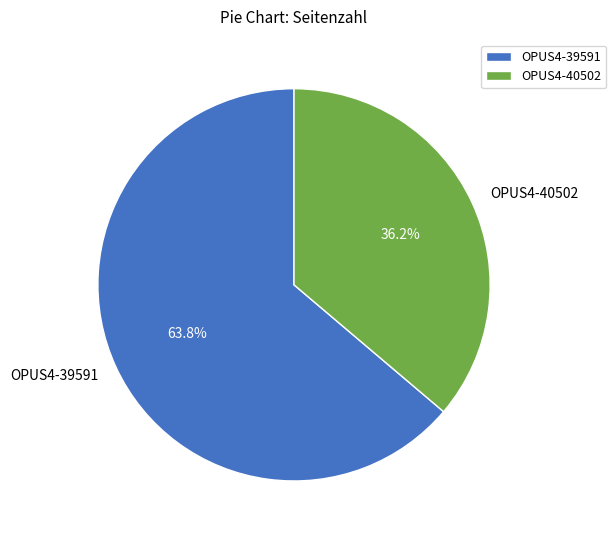

Count the number of slices in the pie.

2